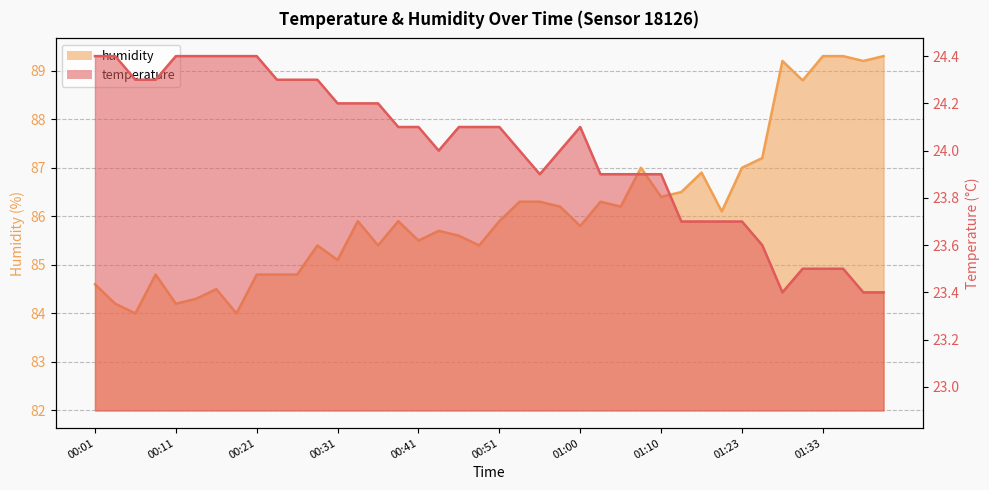

Reading left to right, list all the values displayed in this chart.

temperature: 24.4	24.4	24.3	24.3	24.4	24.4	24.4	24.4	24.4	24.3	24.3	24.3	24.2	24.2	24.2	24.1	24.1	24.0	24.1	24.1	24.1	24.0	23.9	24.0	24.1	23.9	23.9	23.9	23.9	23.7	23.7	23.7	23.7	23.6	23.4	23.5	23.5	23.5	23.4	23.4
humidity: 84.6	84.2	84.0	84.8	84.2	84.3	84.5	84.0	84.8	84.8	84.8	85.4	85.1	85.9	85.4	85.9	85.5	85.7	85.6	85.4	85.9	86.3	86.3	86.2	85.8	86.3	86.2	87.0	86.4	86.5	86.9	86.1	87.0	87.2	89.2	88.8	89.3	89.3	89.2	89.3